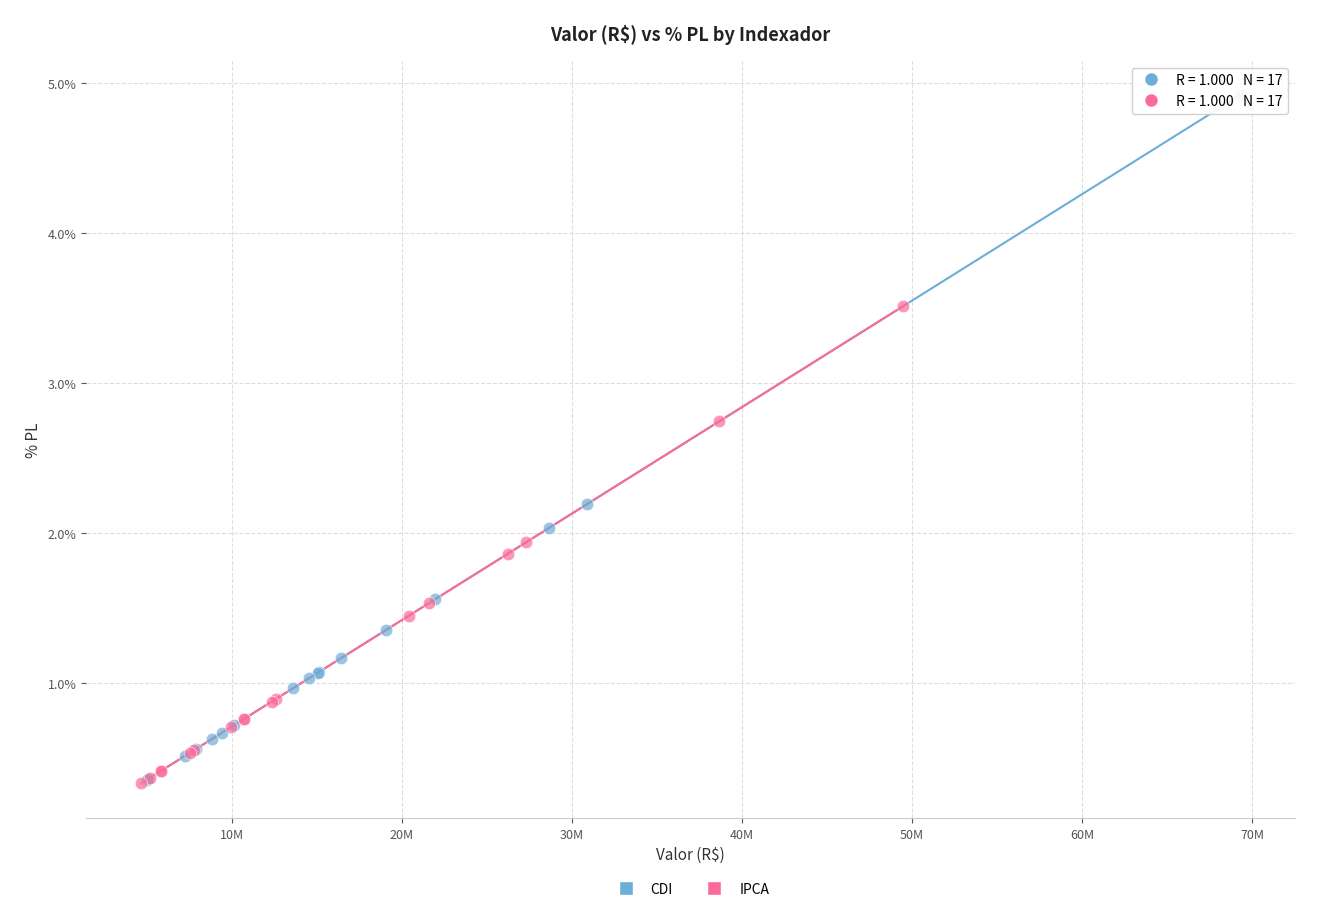

Which series has the widest spread of Y values?

CDI